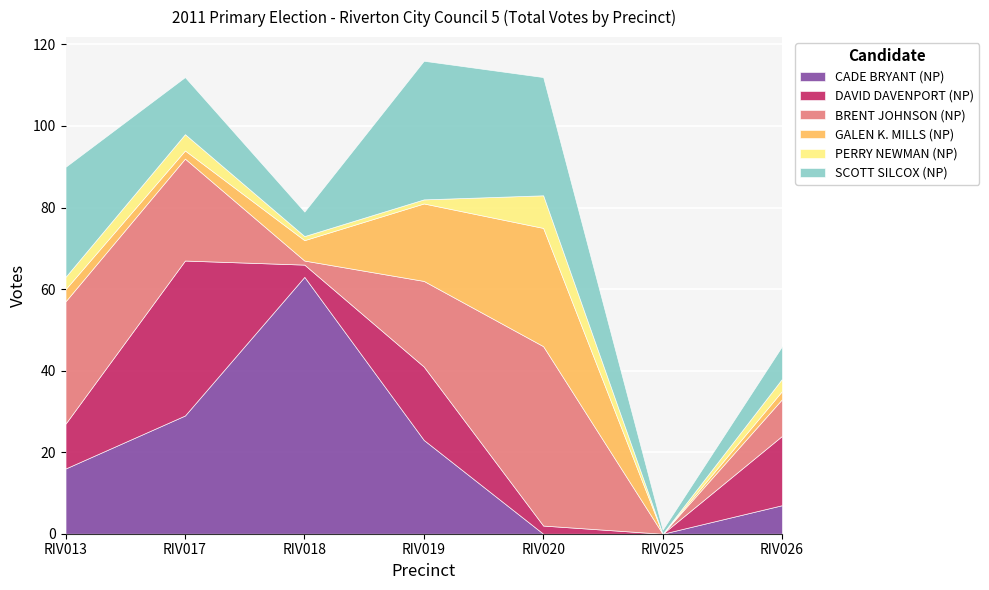

Reading left to right, what are all the values shown in this chart?

CADE BRYANT (NP): 16	29	63	23	0	0	7
DAVID DAVENPORT (NP): 11	38	3	18	2	0	17
BRENT JOHNSON (NP): 30	25	1	21	44	0	9
GALEN K. MILLS (NP): 3	2	5	19	29	0	2
PERRY NEWMAN (NP): 3	4	1	1	8	0	3
SCOTT SILCOX (NP): 27	14	6	34	29	1	8